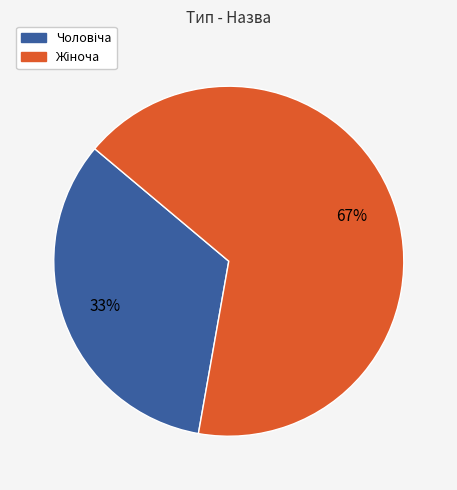

Does any single category account for the majority?

Yes